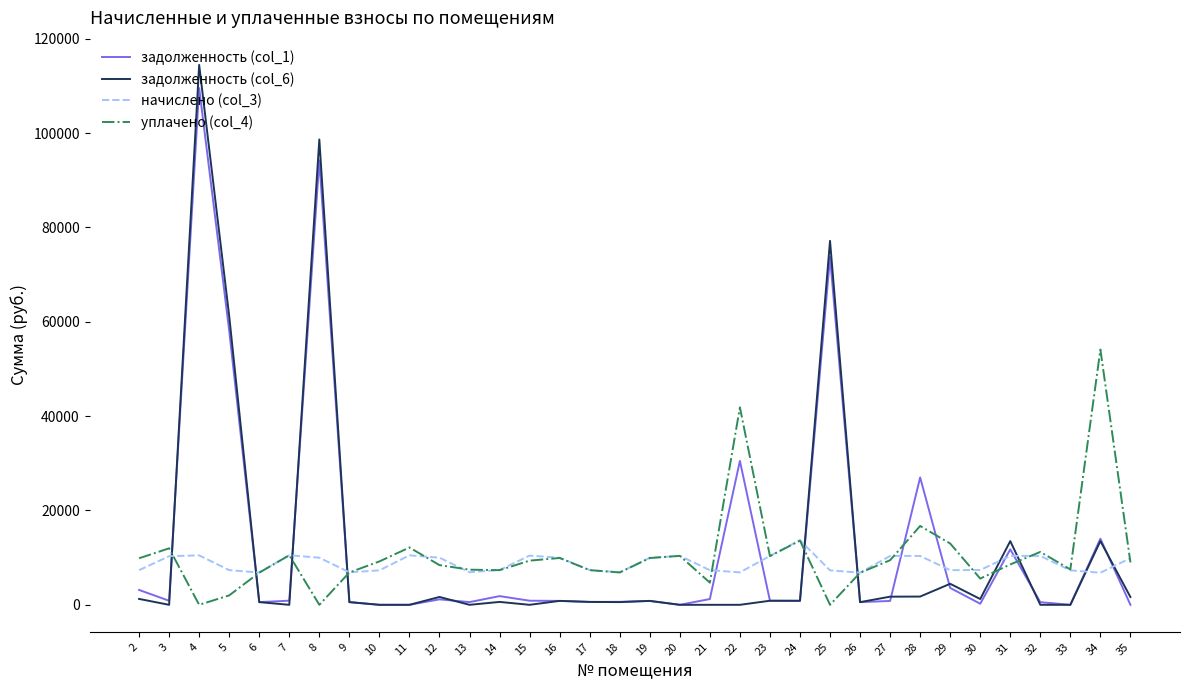

What is the maximum value for уплачено (col_4)?

54123.1